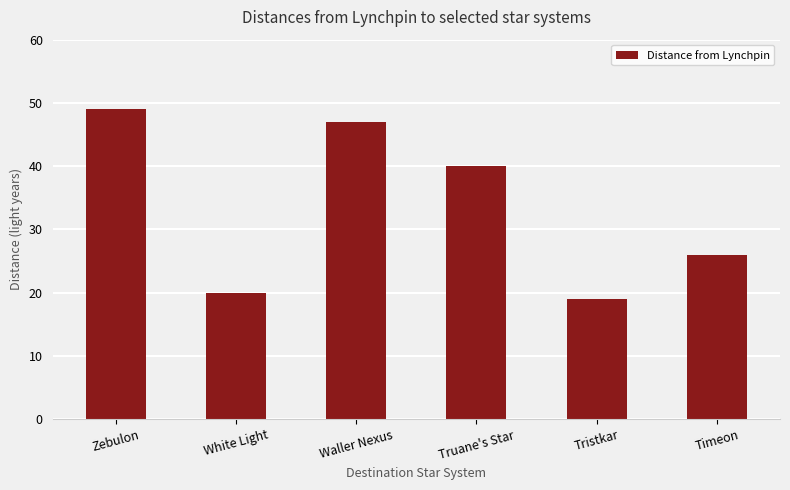

At which label is the value closest to 34?

Truane's Star